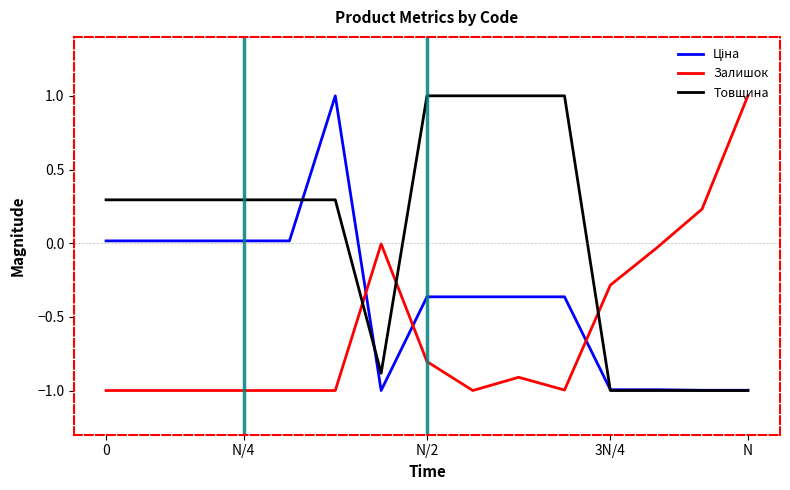

Which series has the largest total across all categories?

Товщина